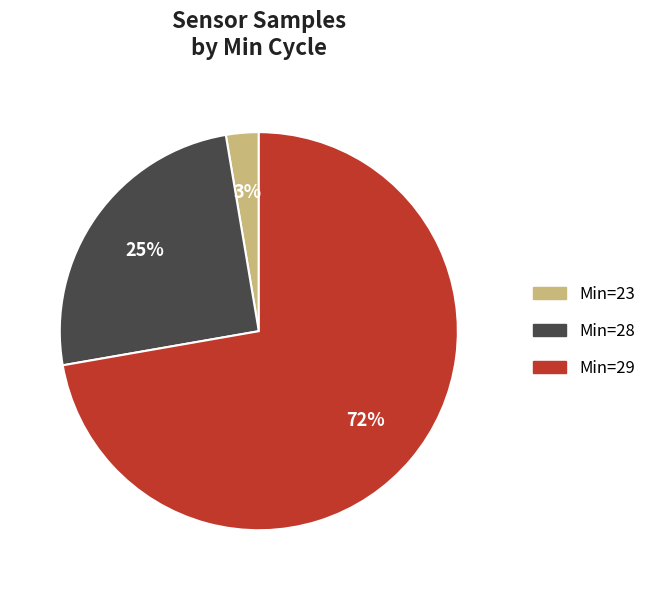

How many segments does this pie chart have?

3